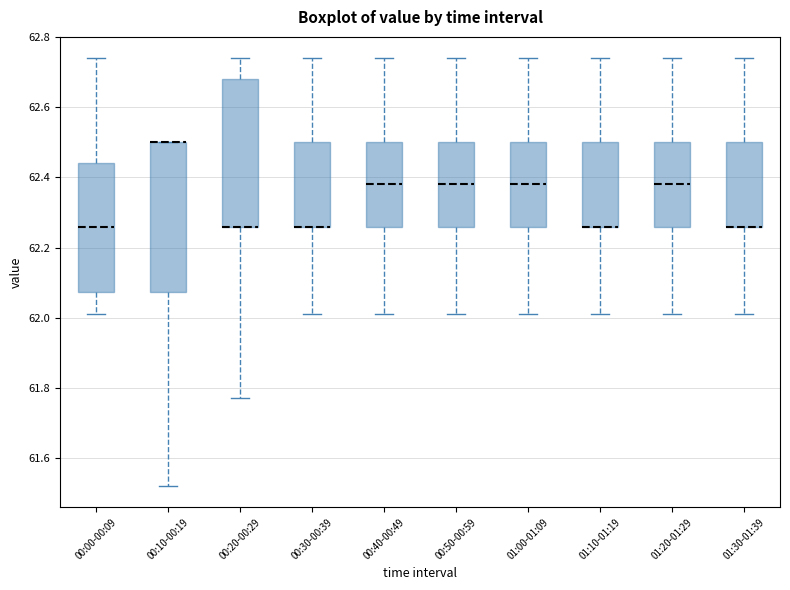

Reading left to right, read every box against the y-axis: the position of its median line, the range the box covers, and the ends of its whiskers. The values are not printed on the chart, so give them approximately, as read against the axis.

00:00-00:09: median 62.26, box 62.08 to 62.44, whiskers 62.02 to 62.74
00:10-00:19: median 62.50 (drawn on the box's upper edge), box 62.08 to 62.50, whiskers 61.52 to 62.50
00:20-00:29: median 62.26 (drawn on the box's lower edge), box 62.26 to 62.68, whiskers 61.78 to 62.74
00:30-00:39: median 62.26 (drawn on the box's lower edge), box 62.26 to 62.50, whiskers 62.02 to 62.74
00:40-00:49: median 62.38, box 62.26 to 62.50, whiskers 62.02 to 62.74
00:50-00:59: median 62.38, box 62.26 to 62.50, whiskers 62.02 to 62.74
01:00-01:09: median 62.38, box 62.26 to 62.50, whiskers 62.02 to 62.74
01:10-01:19: median 62.26 (drawn on the box's lower edge), box 62.26 to 62.50, whiskers 62.02 to 62.74
01:20-01:29: median 62.38, box 62.26 to 62.50, whiskers 62.02 to 62.74
01:30-01:39: median 62.26 (drawn on the box's lower edge), box 62.26 to 62.50, whiskers 62.02 to 62.74